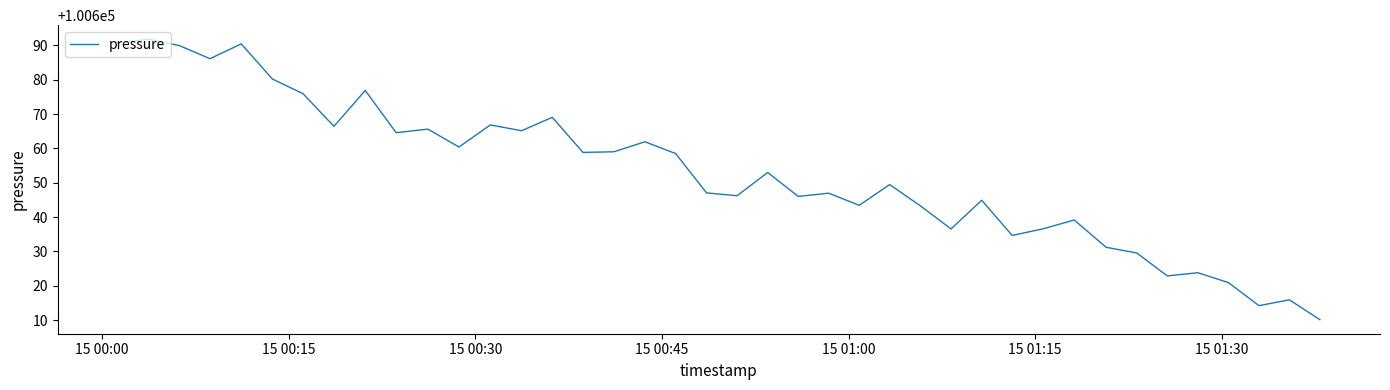

What is the difference between the maximum and minimum values?

81.7